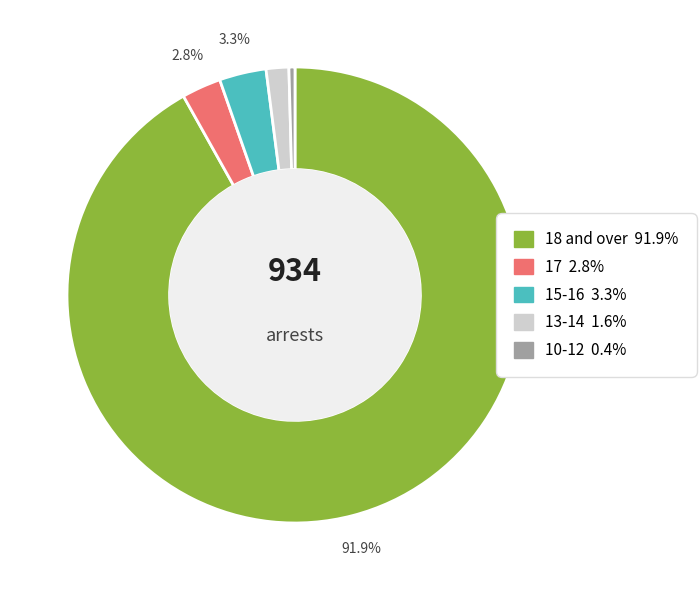

Is there any slice that represents more than half of the pie?

Yes